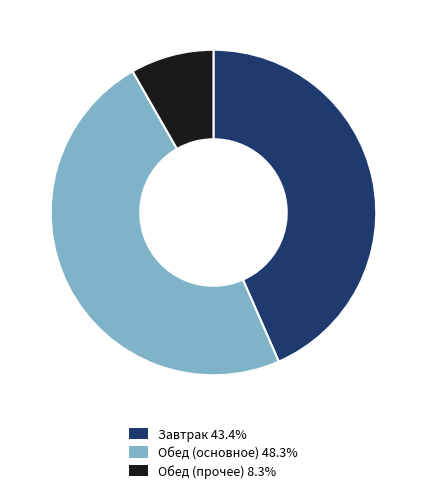

How many slices are in this pie chart?

3